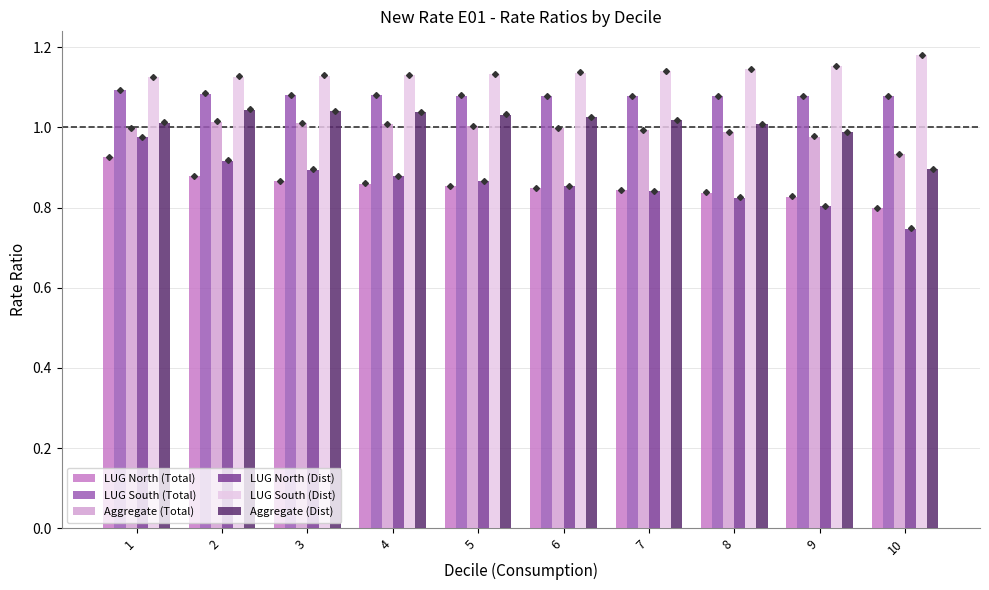

What are all the series names shown in the legend?

LUG North (Total), LUG South (Total), Aggregate (Total), LUG North (Dist), LUG South (Dist), Aggregate (Dist)